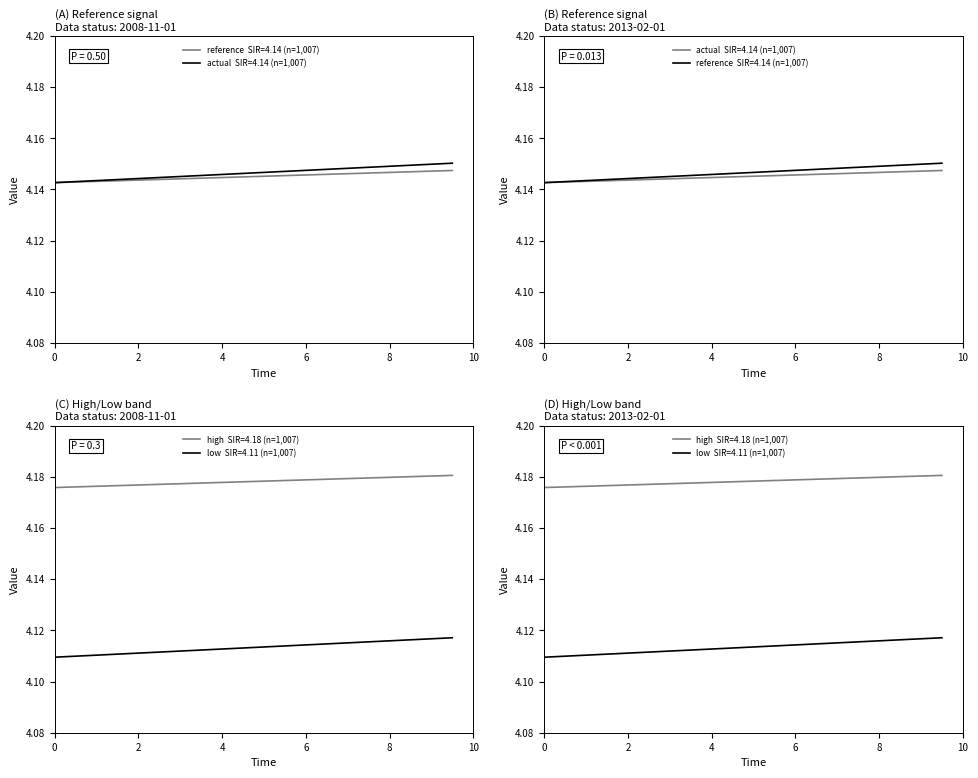

True or false: reference and actual cross at least once.

False